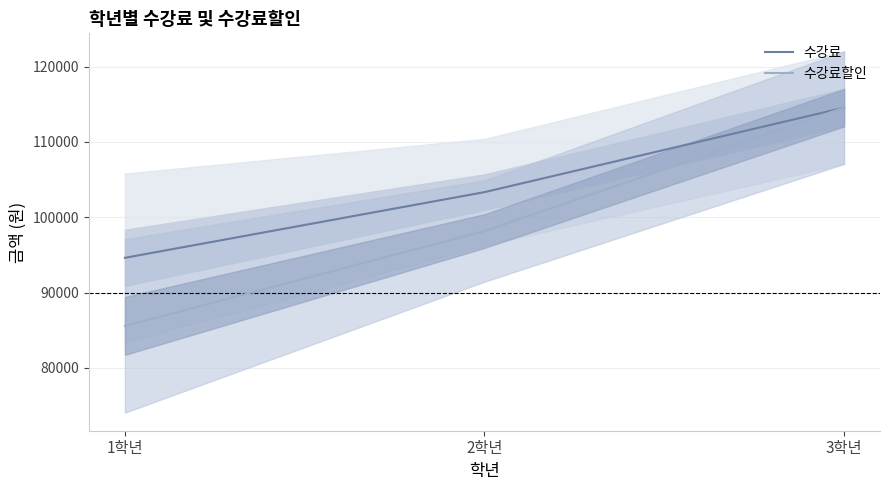

Count the number of data series in this chart.

2